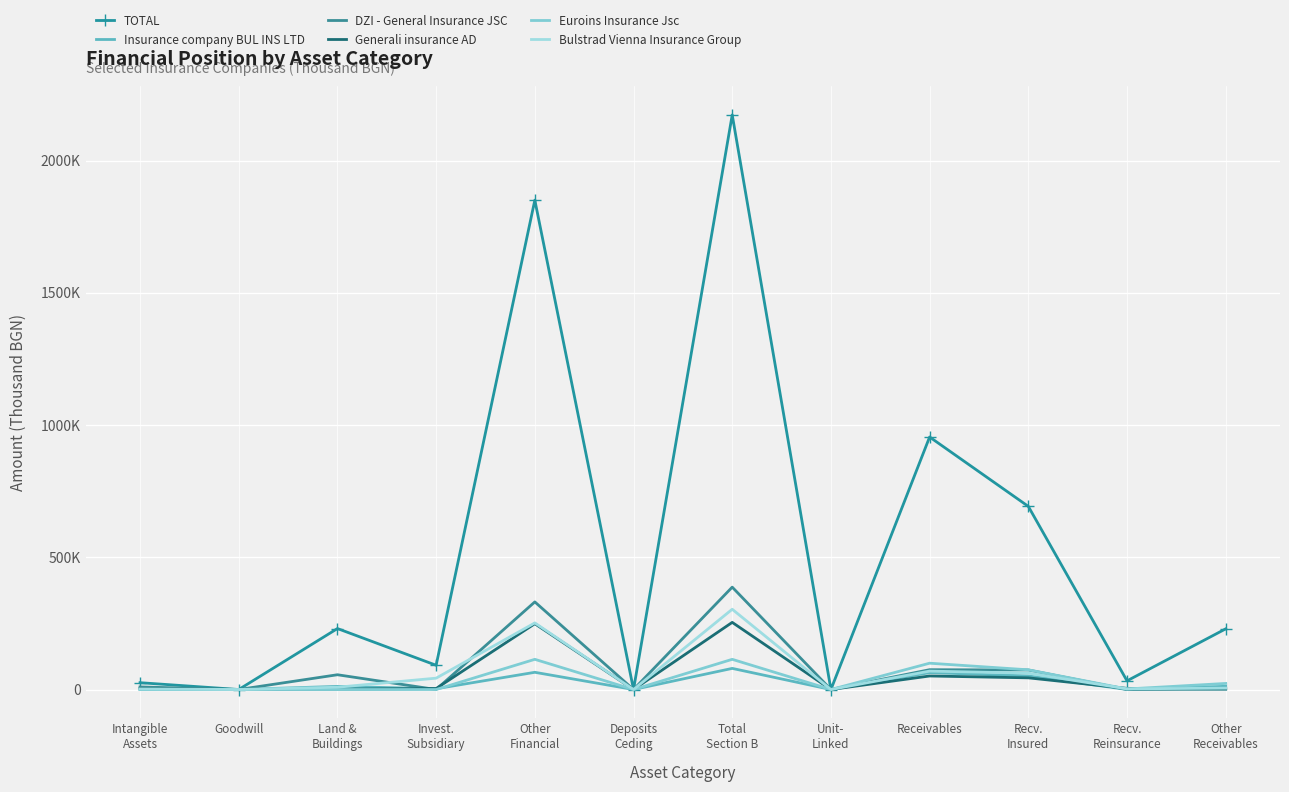

Reading left to right, extract all data points from this chart.

TOTAL: Intangible
Assets=25821.3	Goodwill=0.0	Land &
Buildings=230573.4	Invest.
Subsidiary=91727.0	Other
Financial=1850677.5	Deposits
Ceding=0.0	Total
Section B=2172977.8	Unit-
Linked=0.0	Receivables=954910.7	Recv.
Insured=692581.0	Recv.
Reinsurance=32845.7	Other
Receivables=229483.9
Insurance company BUL INS LTD: Intangible
Assets=53.0	Goodwill=0.0	Land &
Buildings=11812.0	Invest.
Subsidiary=2956.0	Other
Financial=65116.0	Deposits
Ceding=0.0	Total
Section B=79884.0	Unit-
Linked=0.0	Receivables=63763.0	Recv.
Insured=51502.0	Recv.
Reinsurance=86.0	Other
Receivables=12175.0
DZI - General Insurance JSC: Intangible
Assets=9790.0	Goodwill=0.0	Land &
Buildings=55855.0	Invest.
Subsidiary=0.0	Other
Financial=331318.0	Deposits
Ceding=0.0	Total
Section B=387173.0	Unit-
Linked=0.0	Receivables=74942.0	Recv.
Insured=73843.0	Recv.
Reinsurance=0.0	Other
Receivables=1099.0
Generali insurance AD: Intangible
Assets=4334.1	Goodwill=0.0	Land &
Buildings=1267.4	Invest.
Subsidiary=3773.0	Other
Financial=248863.7	Deposits
Ceding=0.0	Total
Section B=253904.1	Unit-
Linked=0.0	Receivables=51159.7	Recv.
Insured=44166.1	Recv.
Reinsurance=4335.8	Other
Receivables=2657.9
Euroins Insurance Jsc: Intangible
Assets=77.8	Goodwill=0.0	Land &
Buildings=0.0	Invest.
Subsidiary=0.0	Other
Financial=114170.4	Deposits
Ceding=0.0	Total
Section B=114170.4	Unit-
Linked=0.0	Receivables=99521.6	Recv.
Insured=74512.7	Recv.
Reinsurance=2024.3	Other
Receivables=22984.6
Bulstrad Vienna Insurance Group: Intangible
Assets=2349.0	Goodwill=0.0	Land &
Buildings=8686.0	Invest.
Subsidiary=42946.0	Other
Financial=251880.0	Deposits
Ceding=0.0	Total
Section B=303512.0	Unit-
Linked=0.0	Receivables=69635.0	Recv.
Insured=61917.0	Recv.
Reinsurance=2555.0	Other
Receivables=5163.0